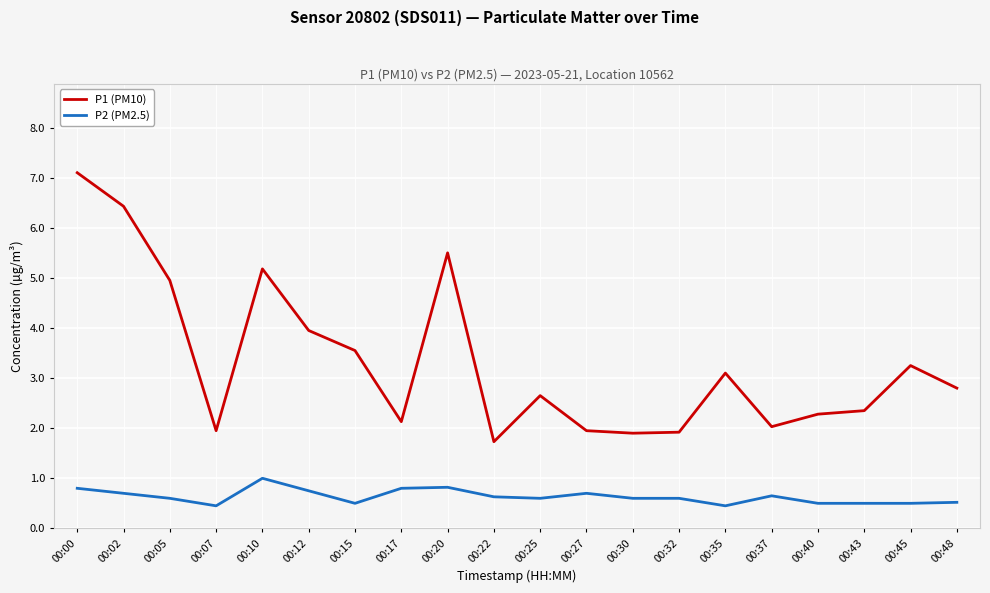

True or false: P1 (PM10) and P2 (PM2.5) cross at least once.

False